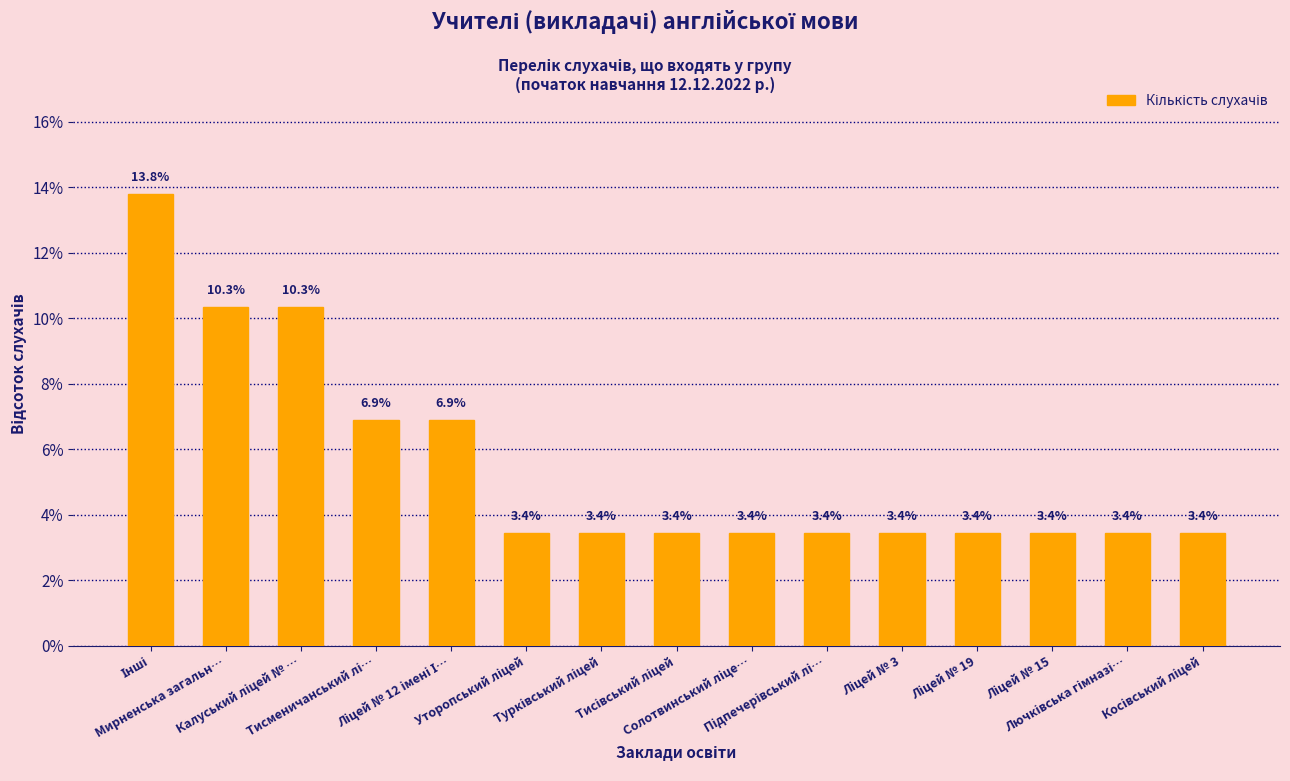

What is the average value?

5.5